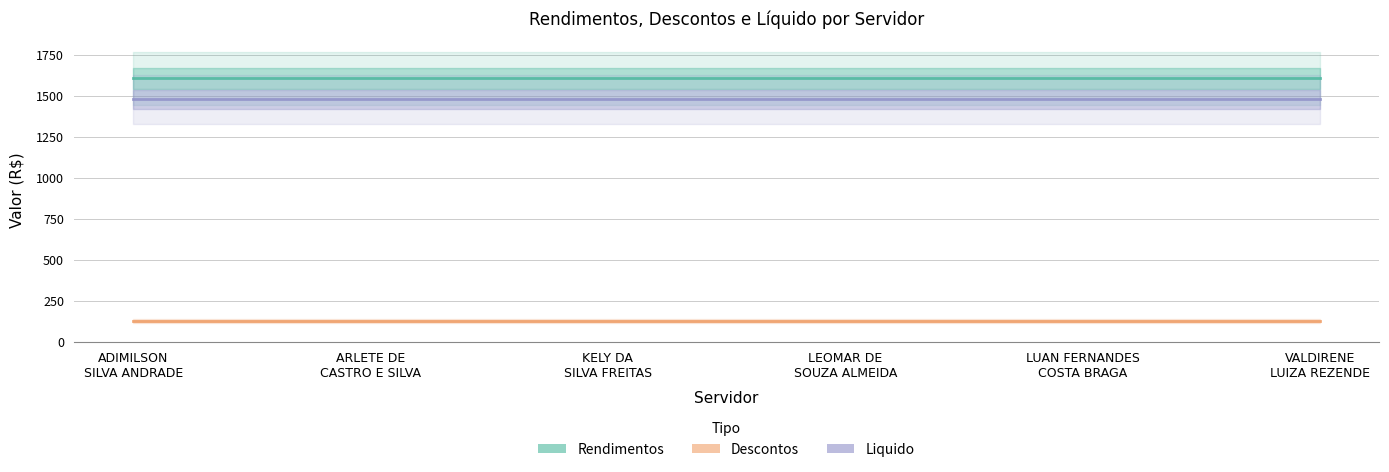

How many lines are shown in the chart?

3